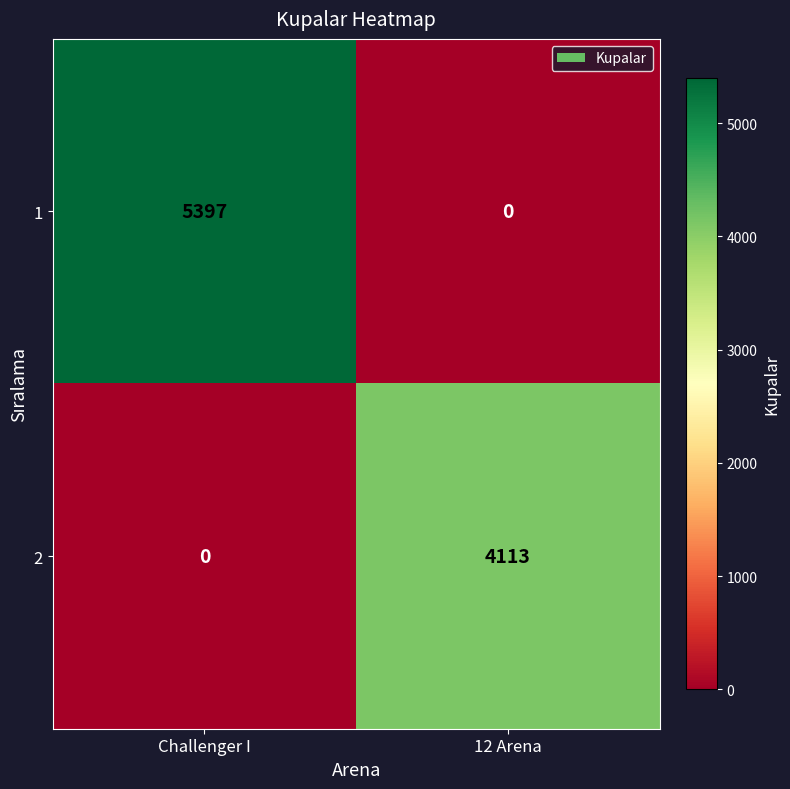

Where is 1 nearest to the value 2698?

12 Arena